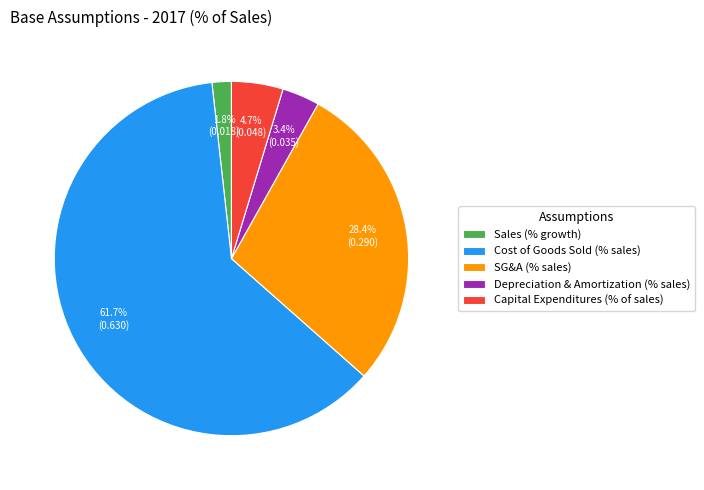

To the nearest percent, what is the average slice percentage?

20%